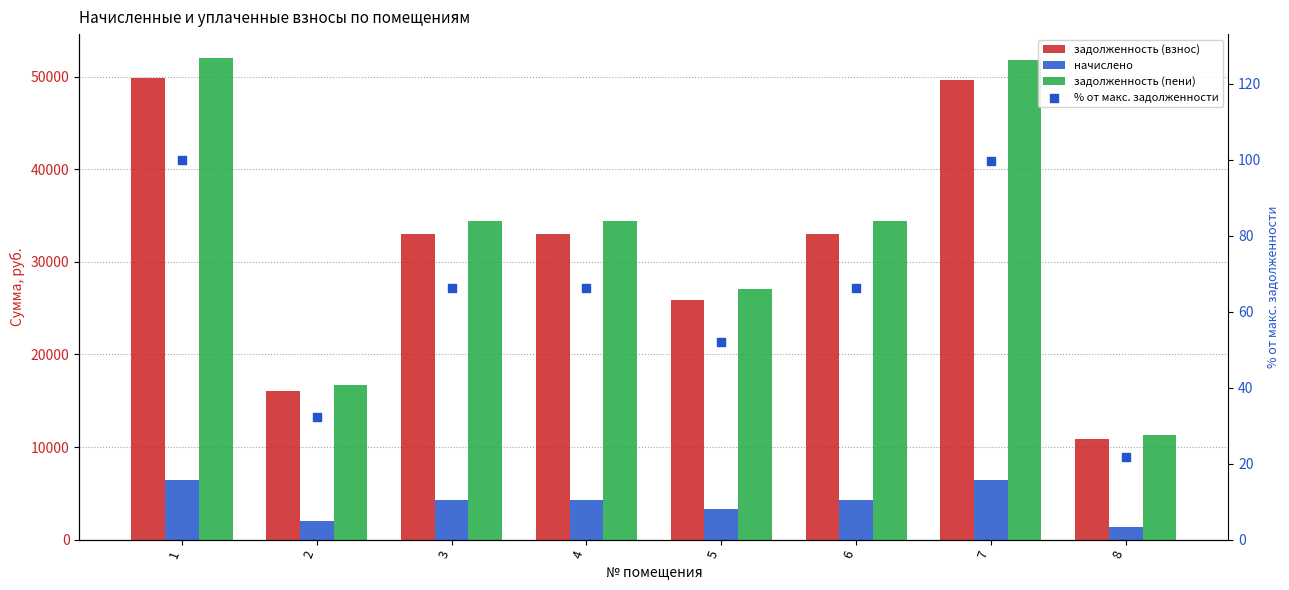

Is the value of начислено at 4 greater than the value of % от макс. задолженности at 4?

Yes